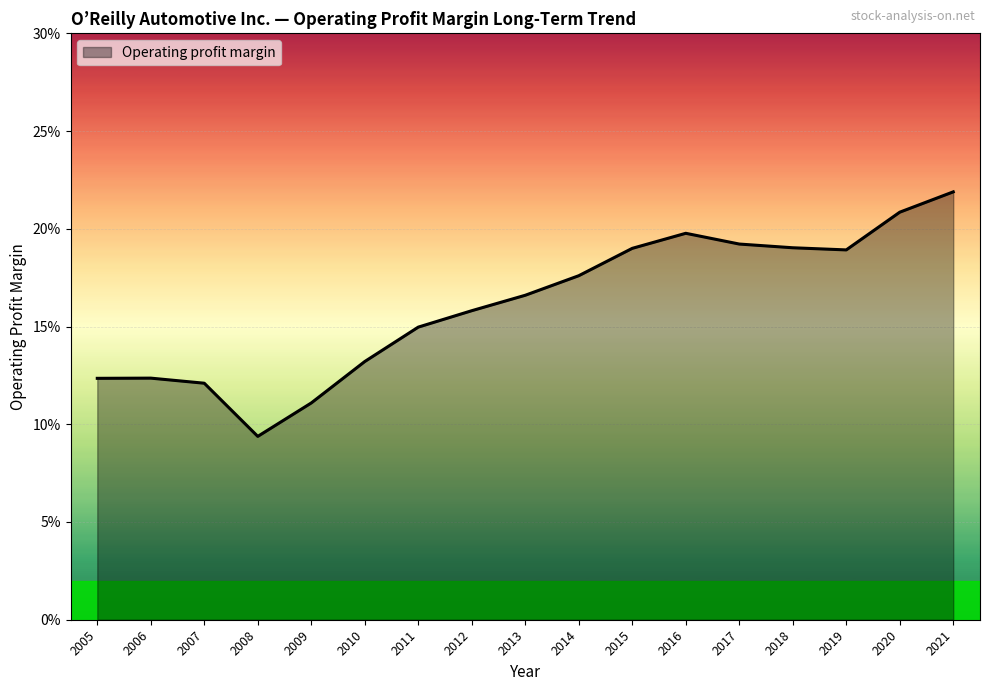

At which category does the data reach its first local peak?

2006